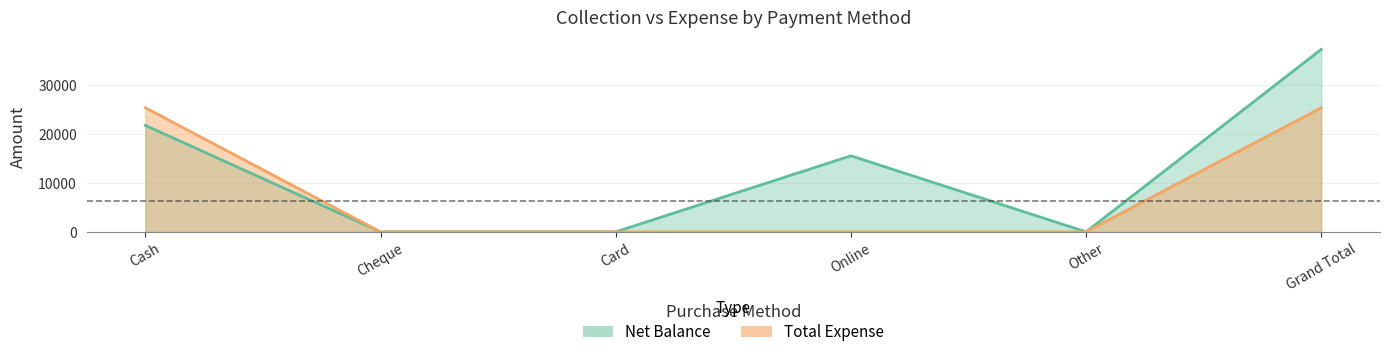

Which has a higher value, Cash or Online?

Cash